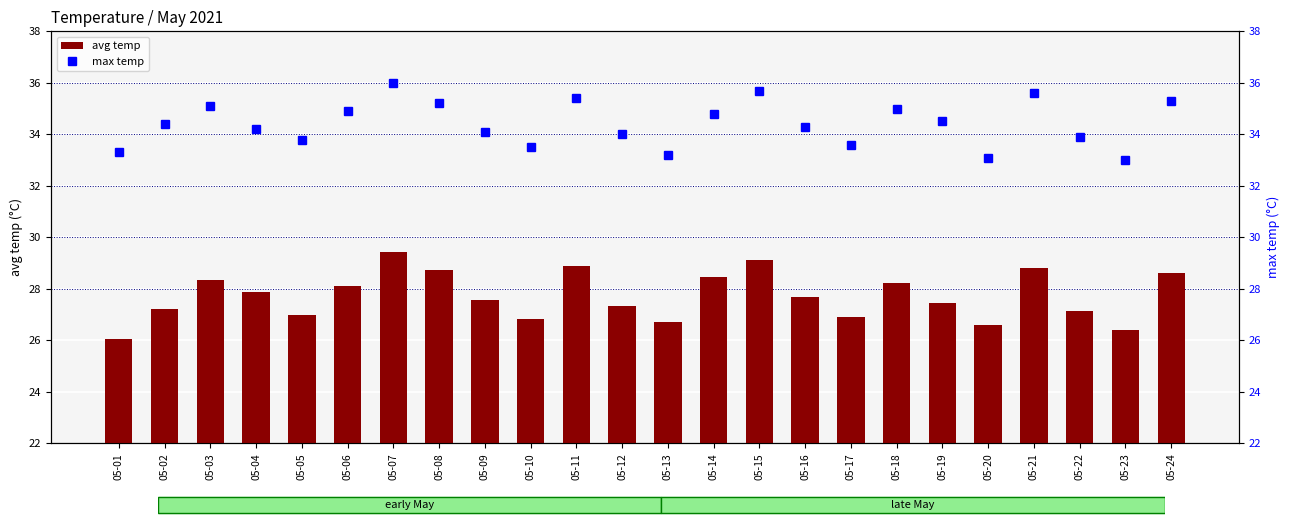

Which label corresponds to the largest value in the chart?

05-07